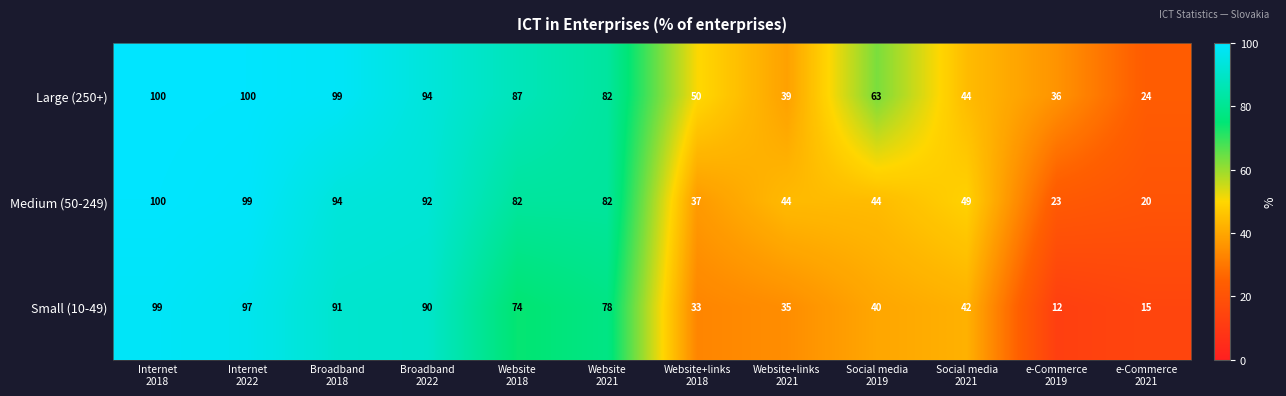

What is the difference between the second highest and minimum values in the Small (10-49) series?

85